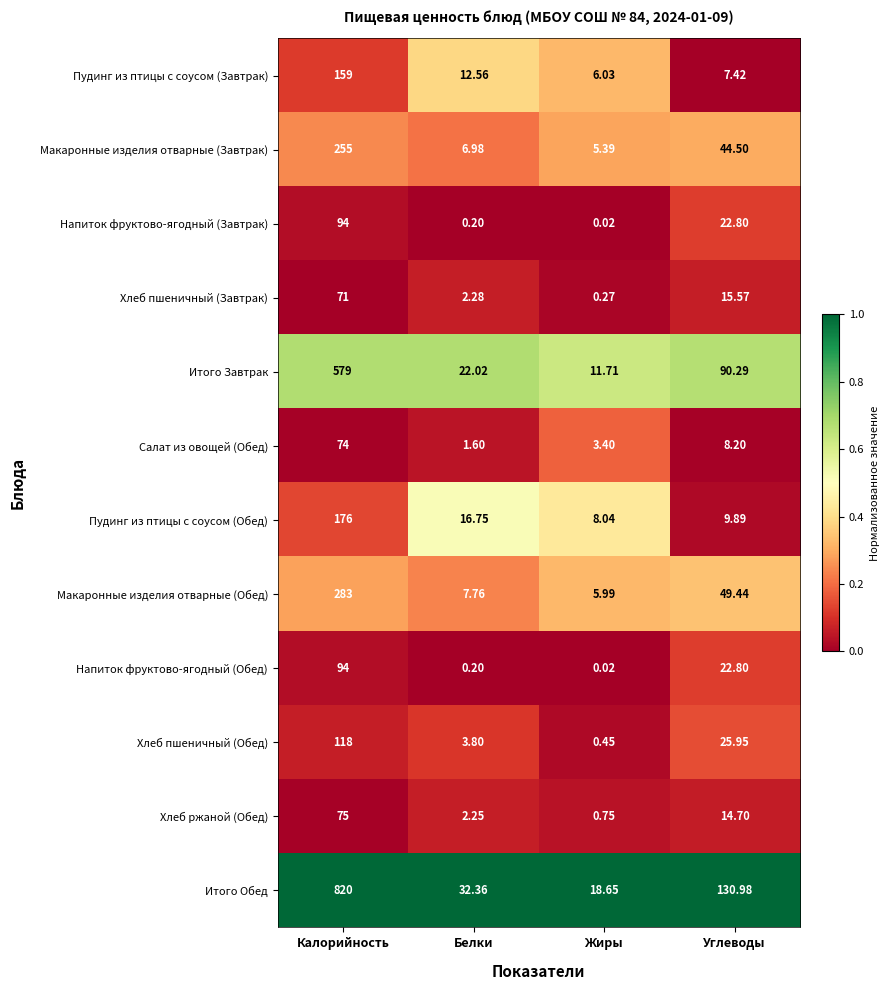

How many data points does each series have?

4